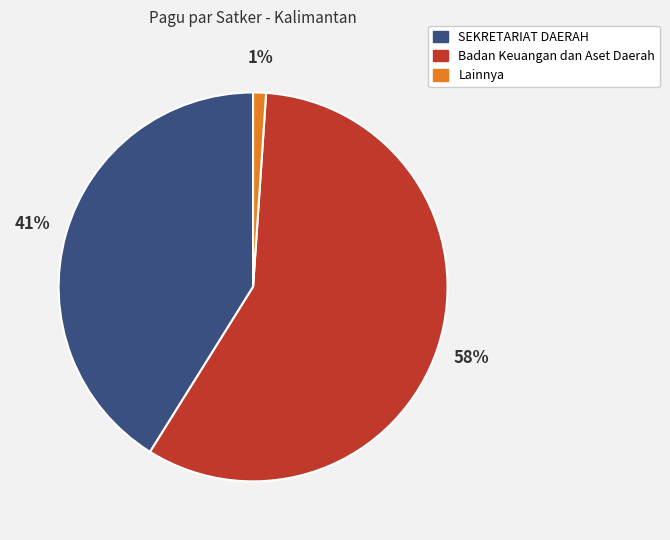

To the nearest percent, what is the difference between the largest and smallest slice percentages?

57%